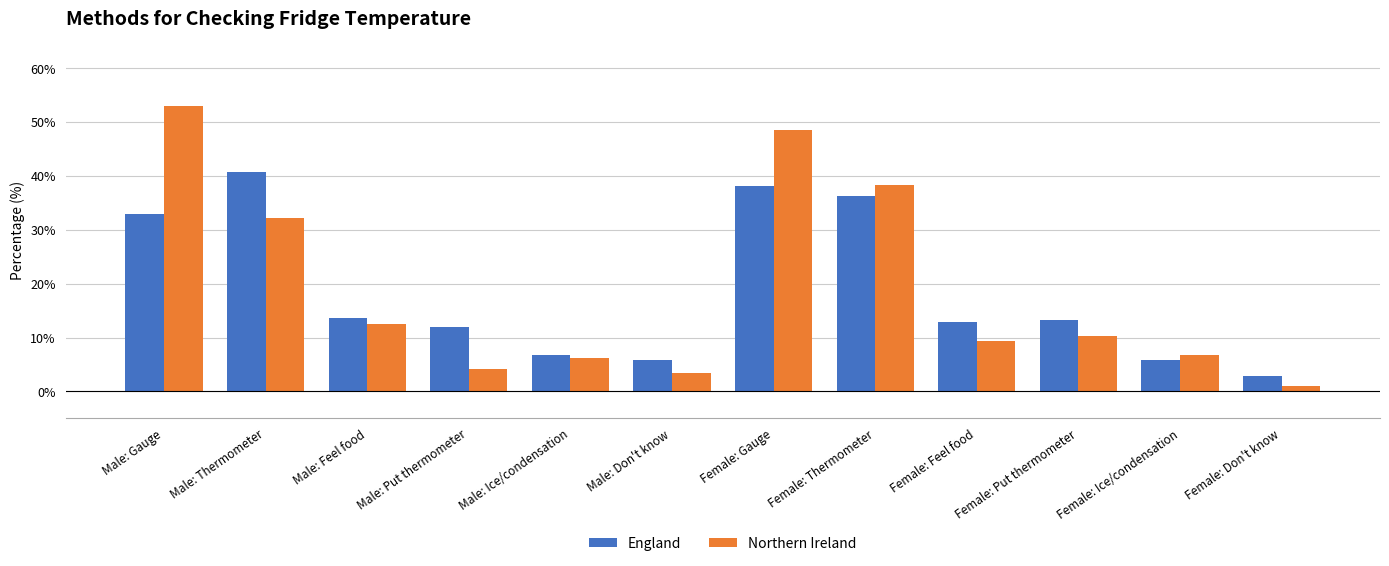

What position from the left is Male: Feel food?

3